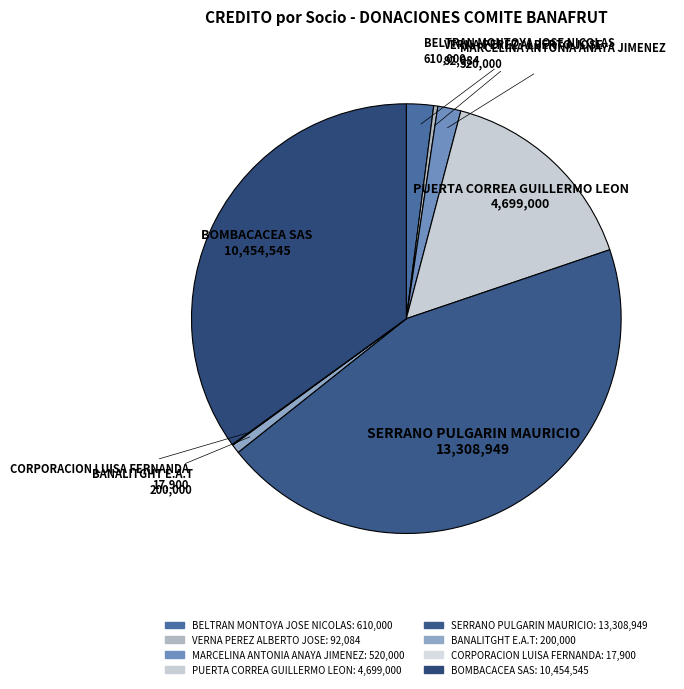

The BANALITGHT E.A.T slice represents 8% of the pie. True or false?

False